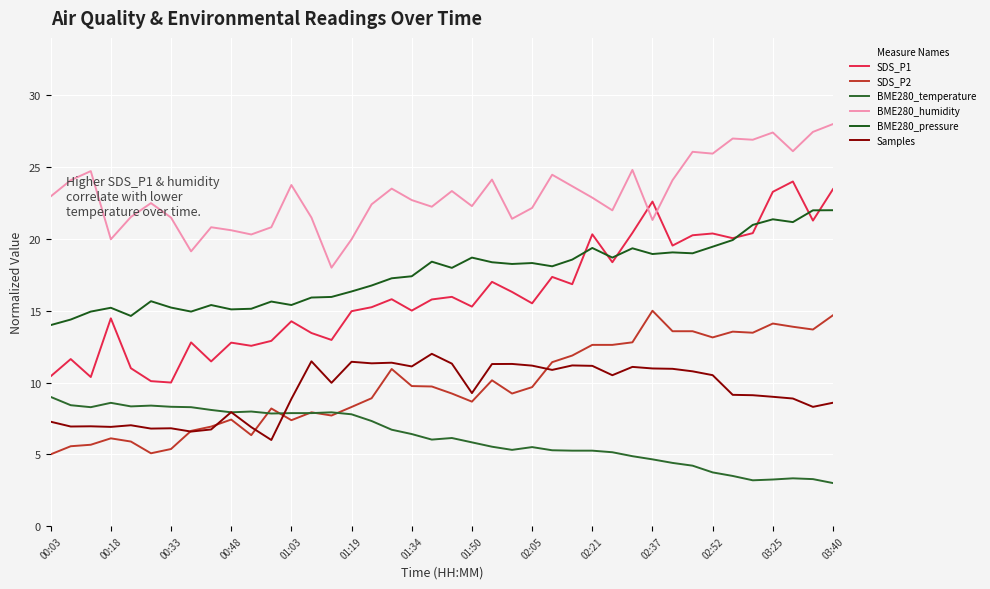

What is the sum of all SDS_P1 values?

646.7